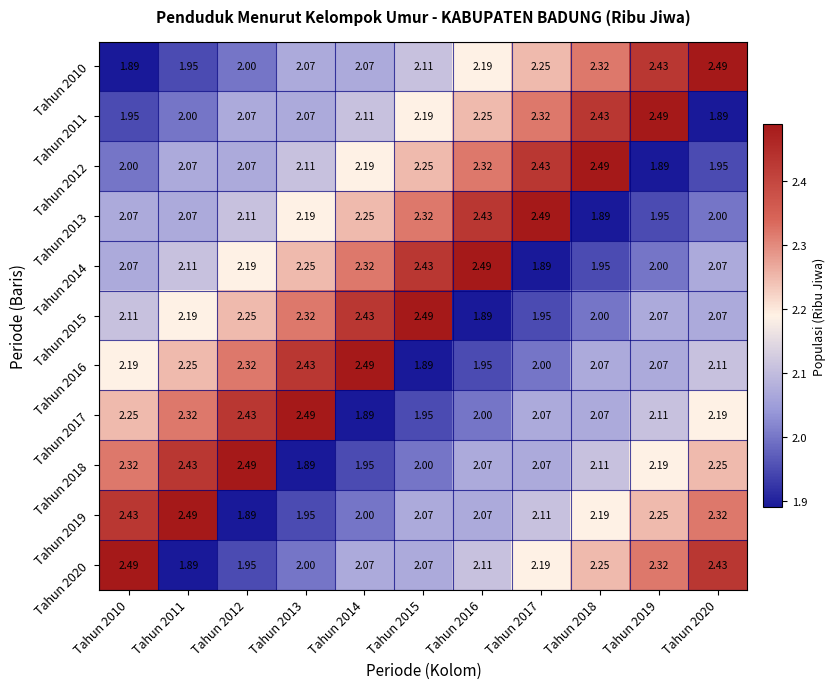

How many values in the Tahun 2013 series are below 2?

2